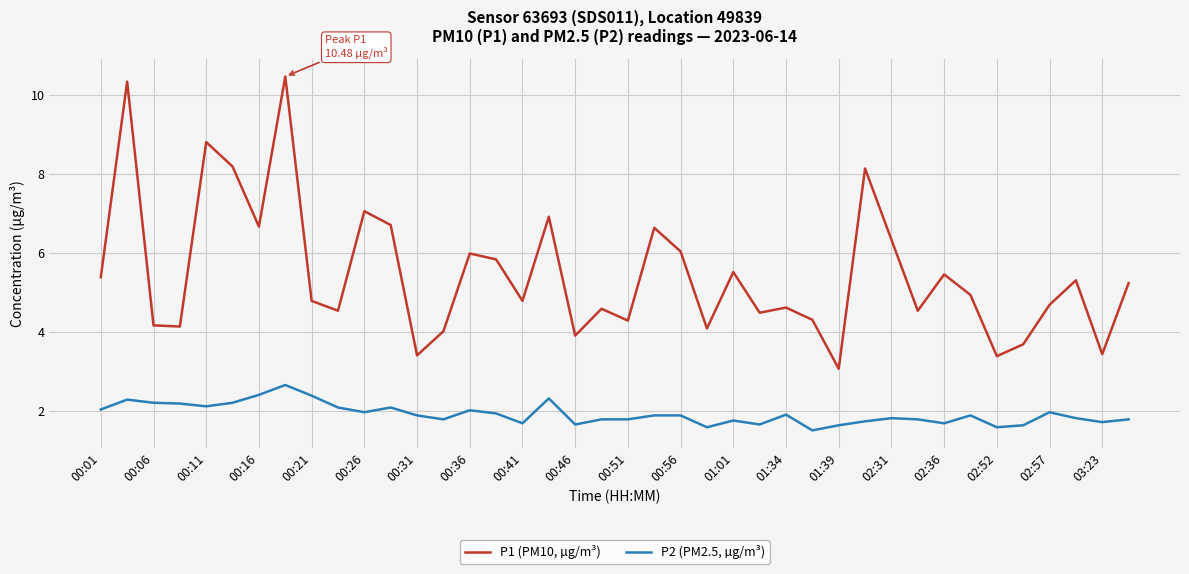

True or false: P1 (PM10, µg/m³) has more than 1 points higher than both neighbors.

True